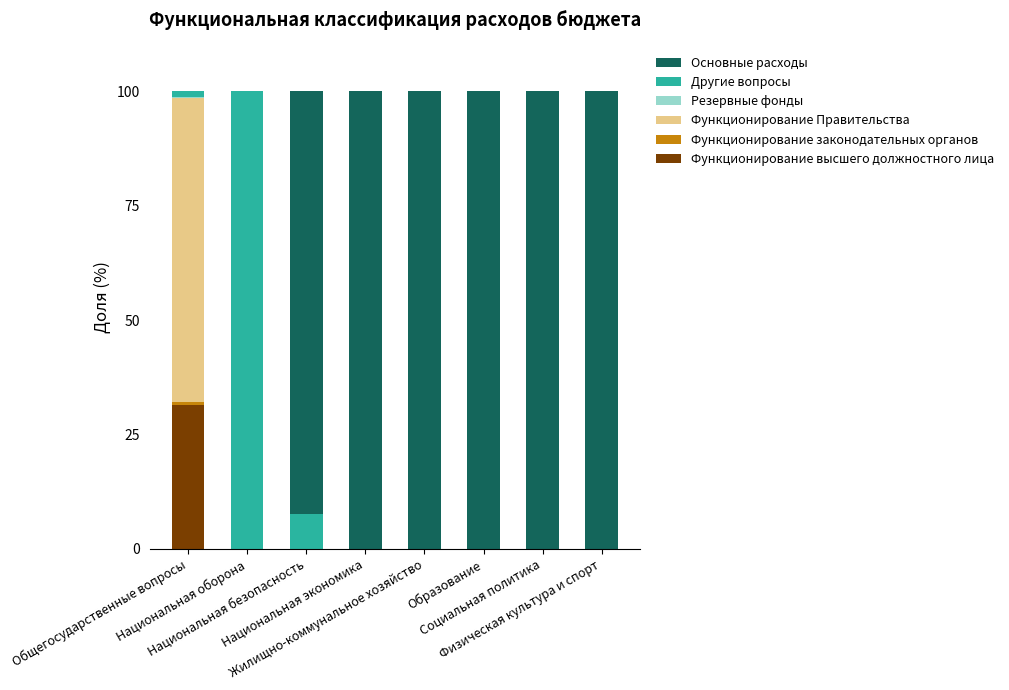

What is the highest value of the Функционирование высшего должностного лица series?

31.4